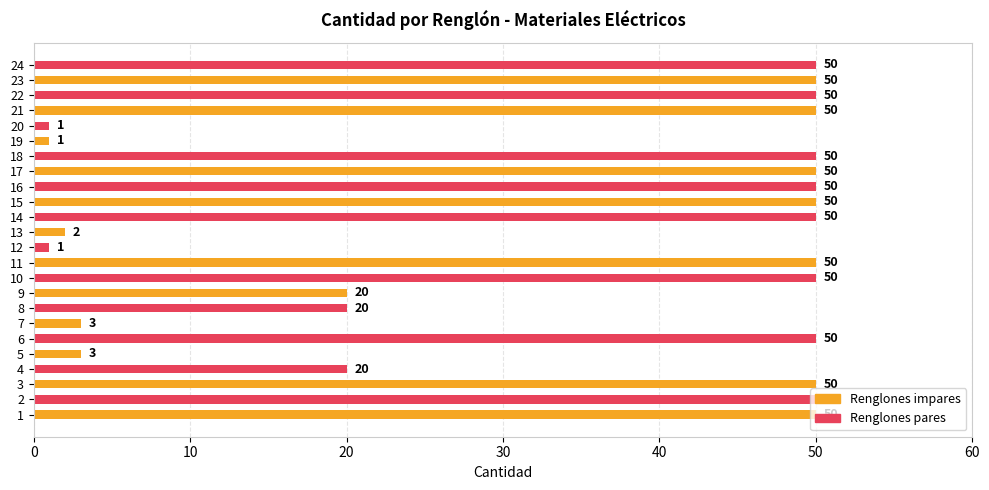

What is the sum of all values?

821